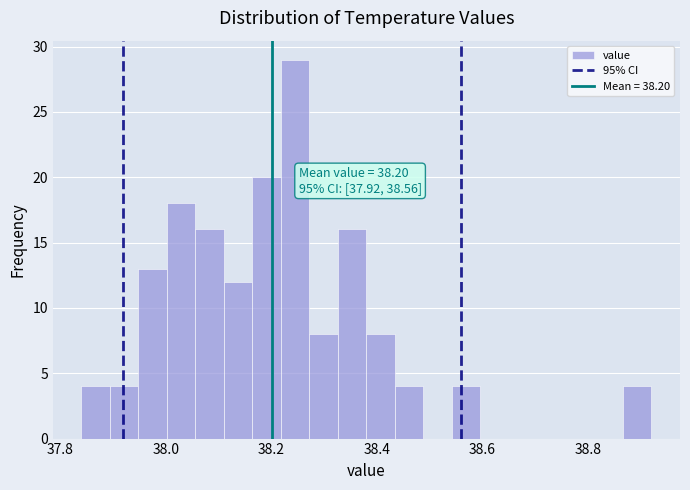

Around what value on the x-axis is the tallest bar? Give the approximate position of its centre, as read against the axis.

38.24